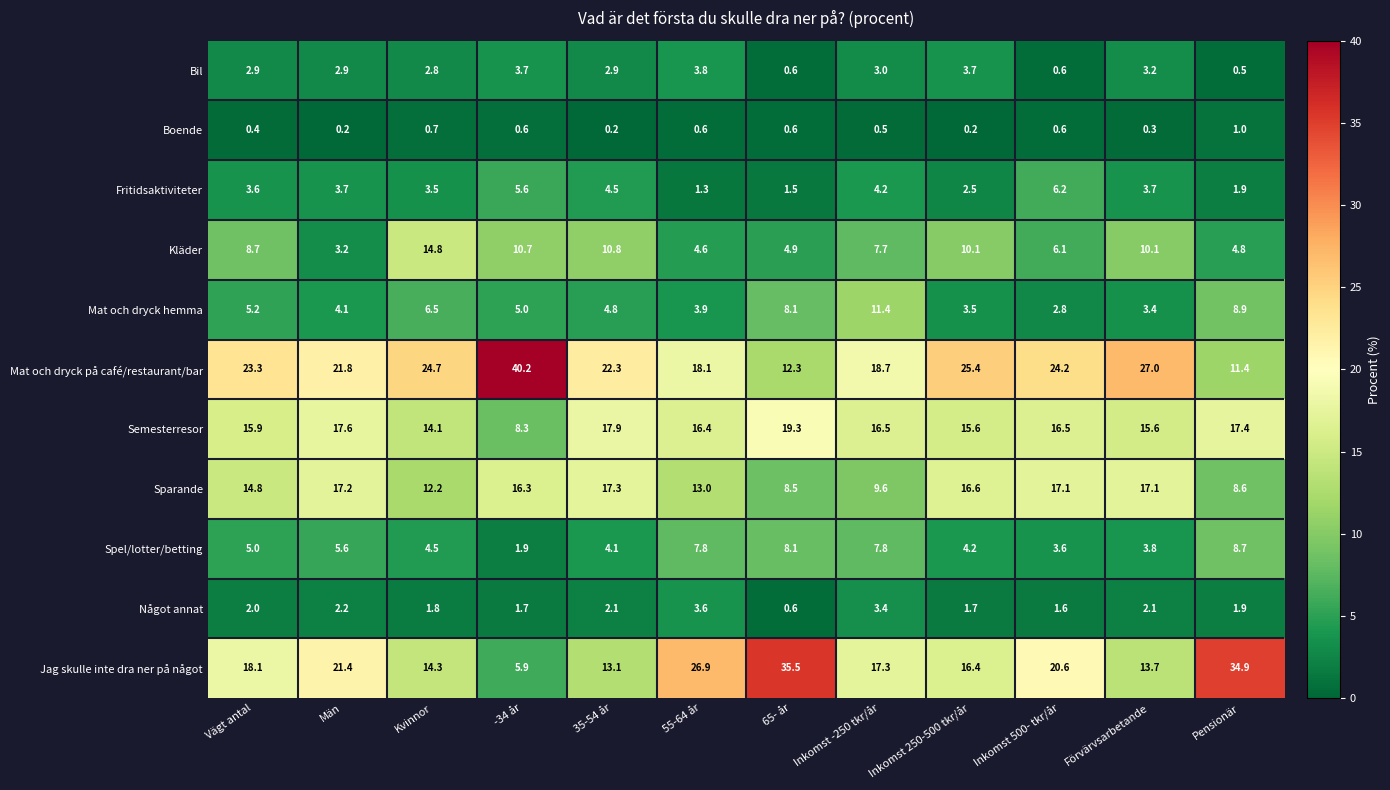

The value of Spel/lotter/betting at 65- år is 8.1. True or false?

True